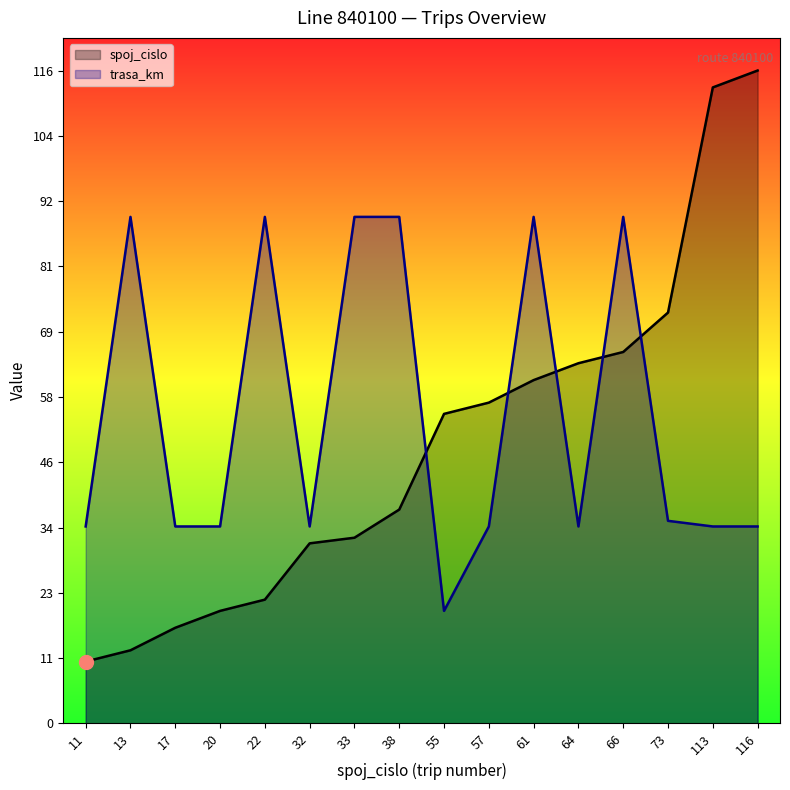

Where does the trasa_km series first go above 35?

13